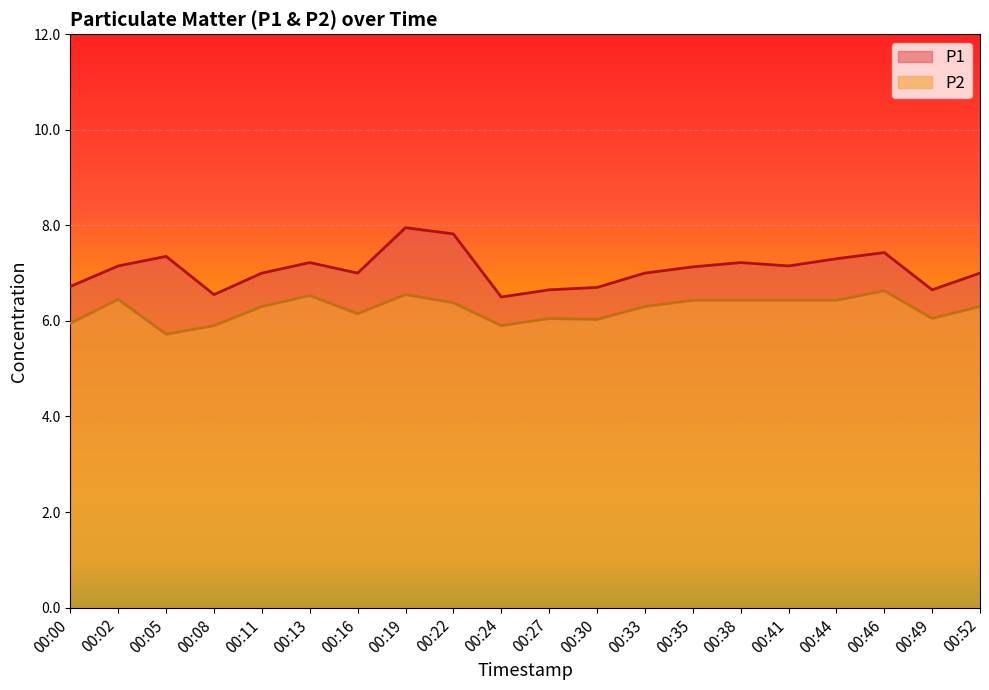

What is the sum of all P1 values?

141.5